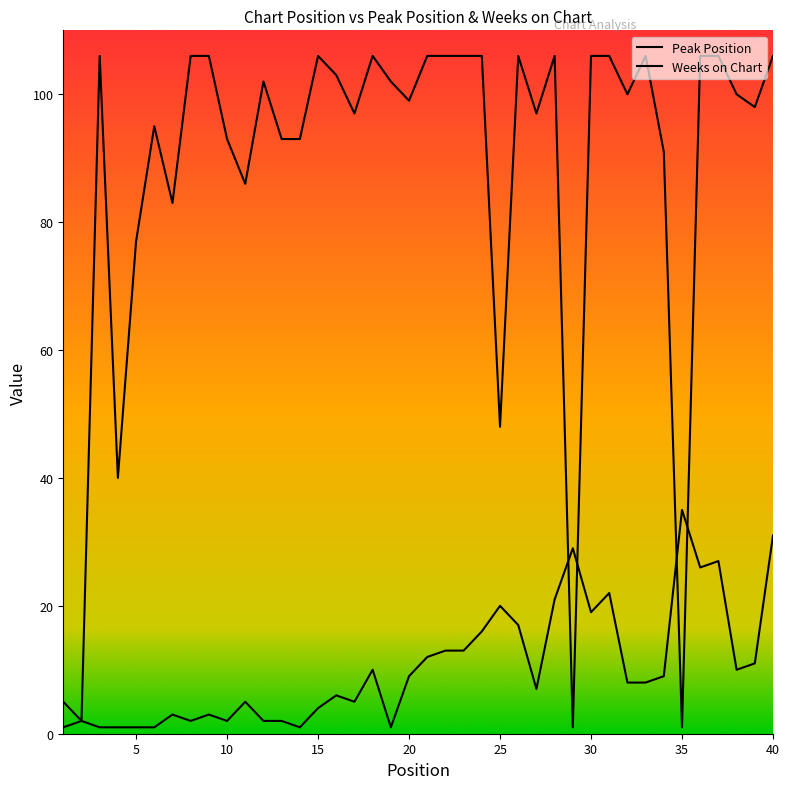

How many lines are shown in the chart?

2